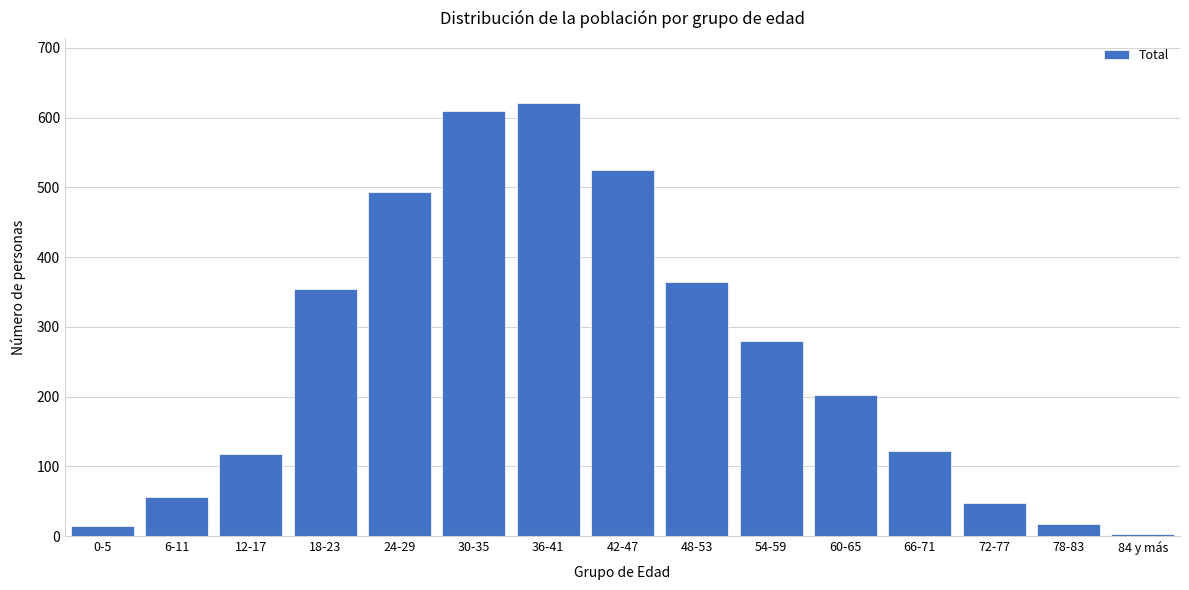

Reading right to left, list all the values displayed in this chart.

84 y más=3	78-83=18	72-77=47	66-71=122	60-65=202	54-59=280	48-53=365	42-47=525	36-41=621	30-35=609	24-29=494	18-23=354	12-17=117	6-11=56	0-5=15